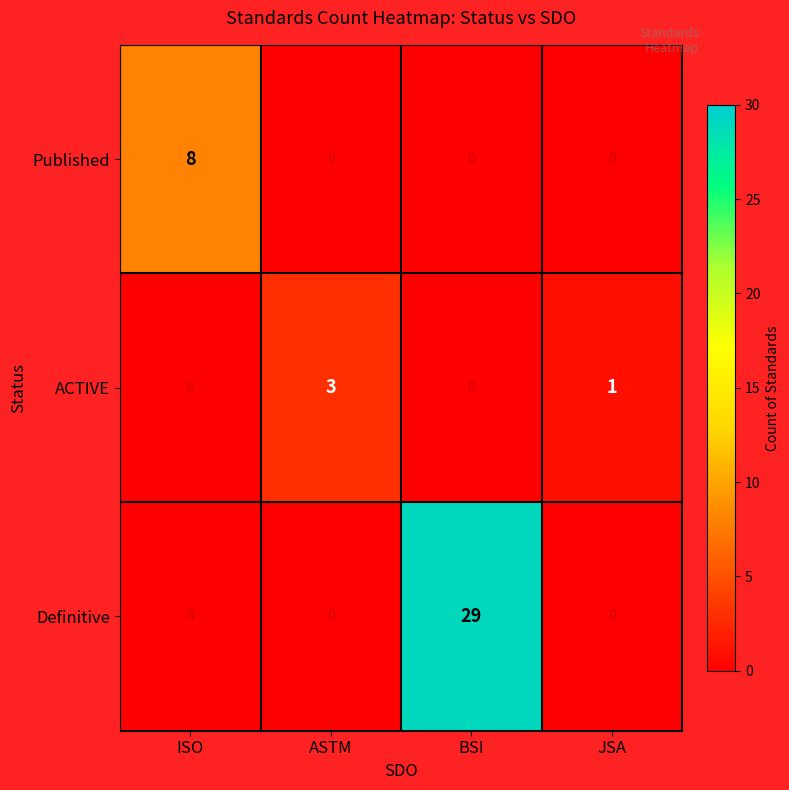

What is the maximum value shown in the chart?

29